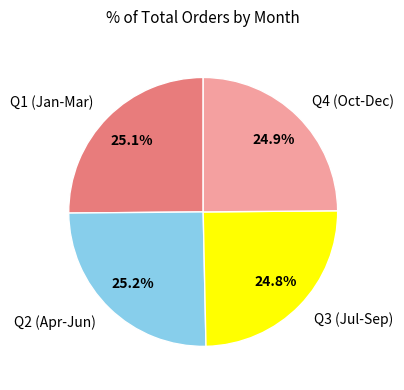

Approximately how many times larger is the value at Q2 (Apr-Jun) compared to Q1 (Jan-Mar)?

1.0